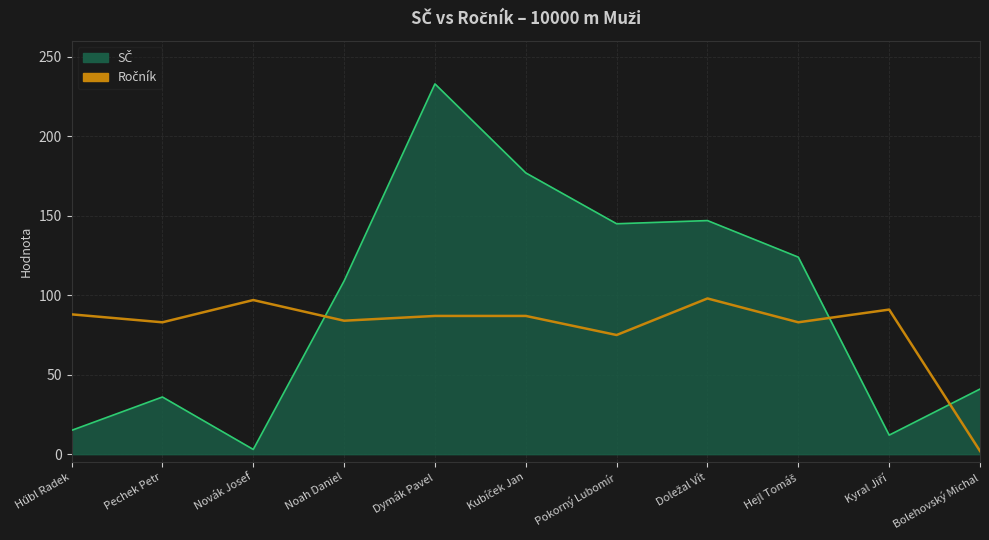

How many interior local peaks does the SČ series have?

3